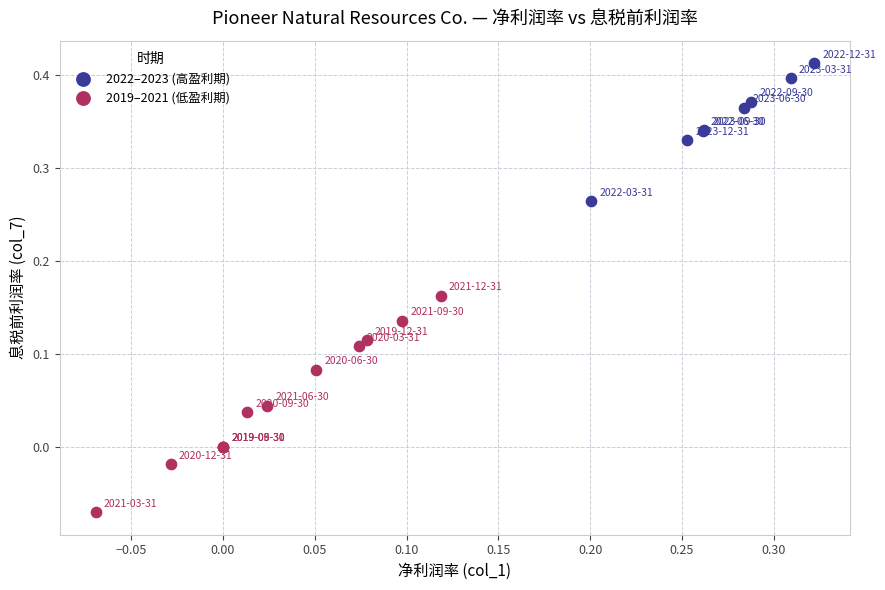

Which series has the largest Y range (max minus min)?

2019–2021 (低盈利期)